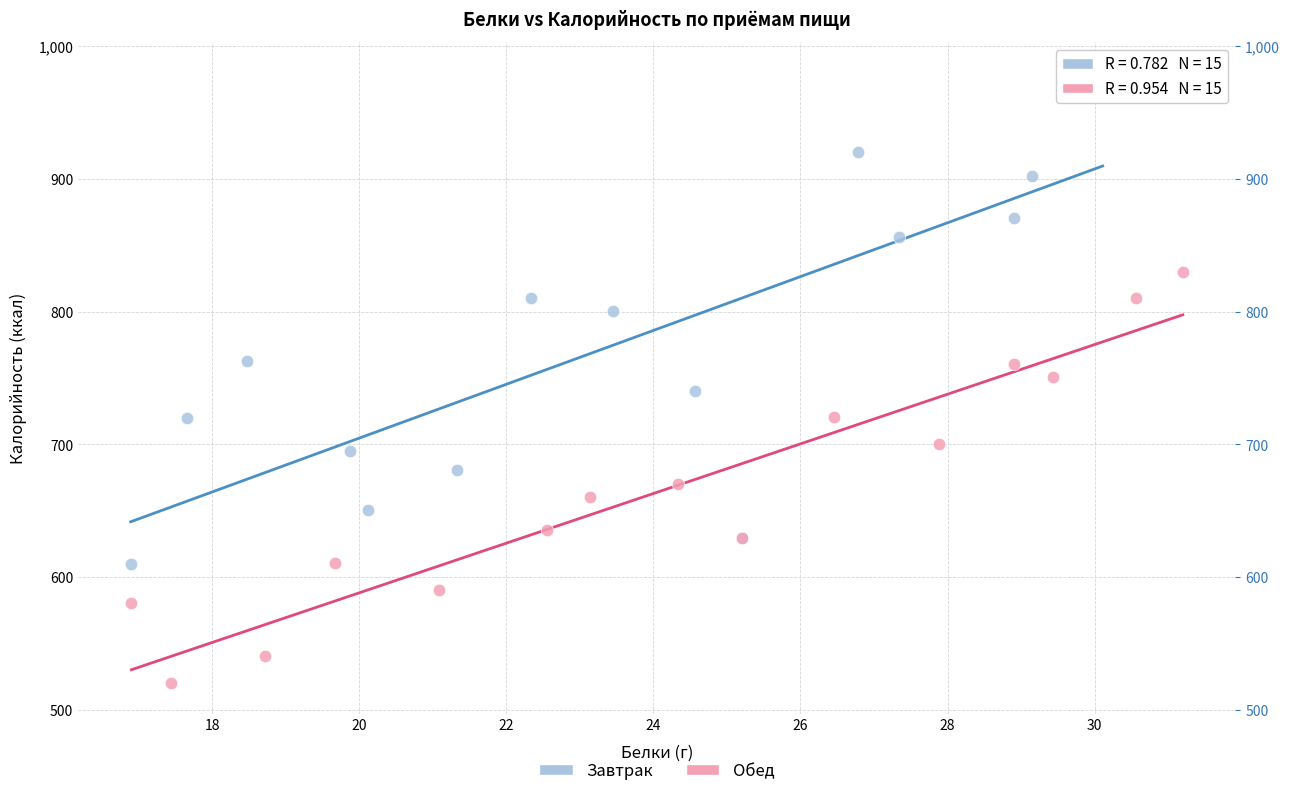

Which series reaches the minimum Y coordinate?

Обед